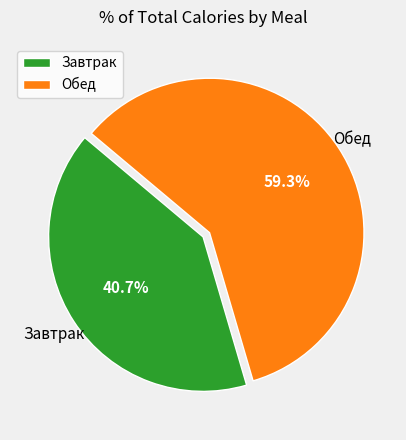

Approximately how many times larger is the value at Обед compared to Завтрак?

1.5